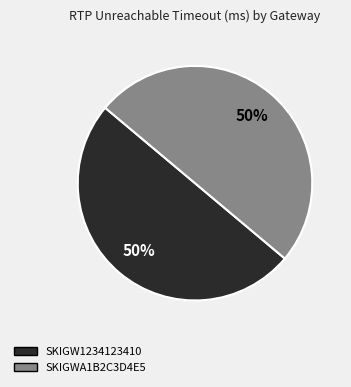

To the nearest percent, what is the average slice percentage?

50%